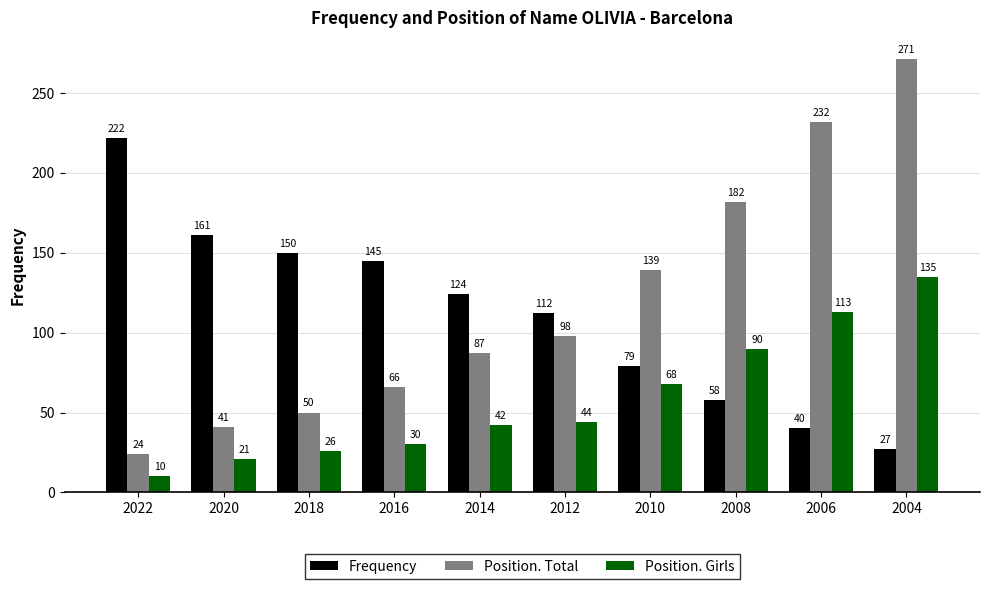

What value does the Position. Total series have at 2004, to the nearest 5?

270